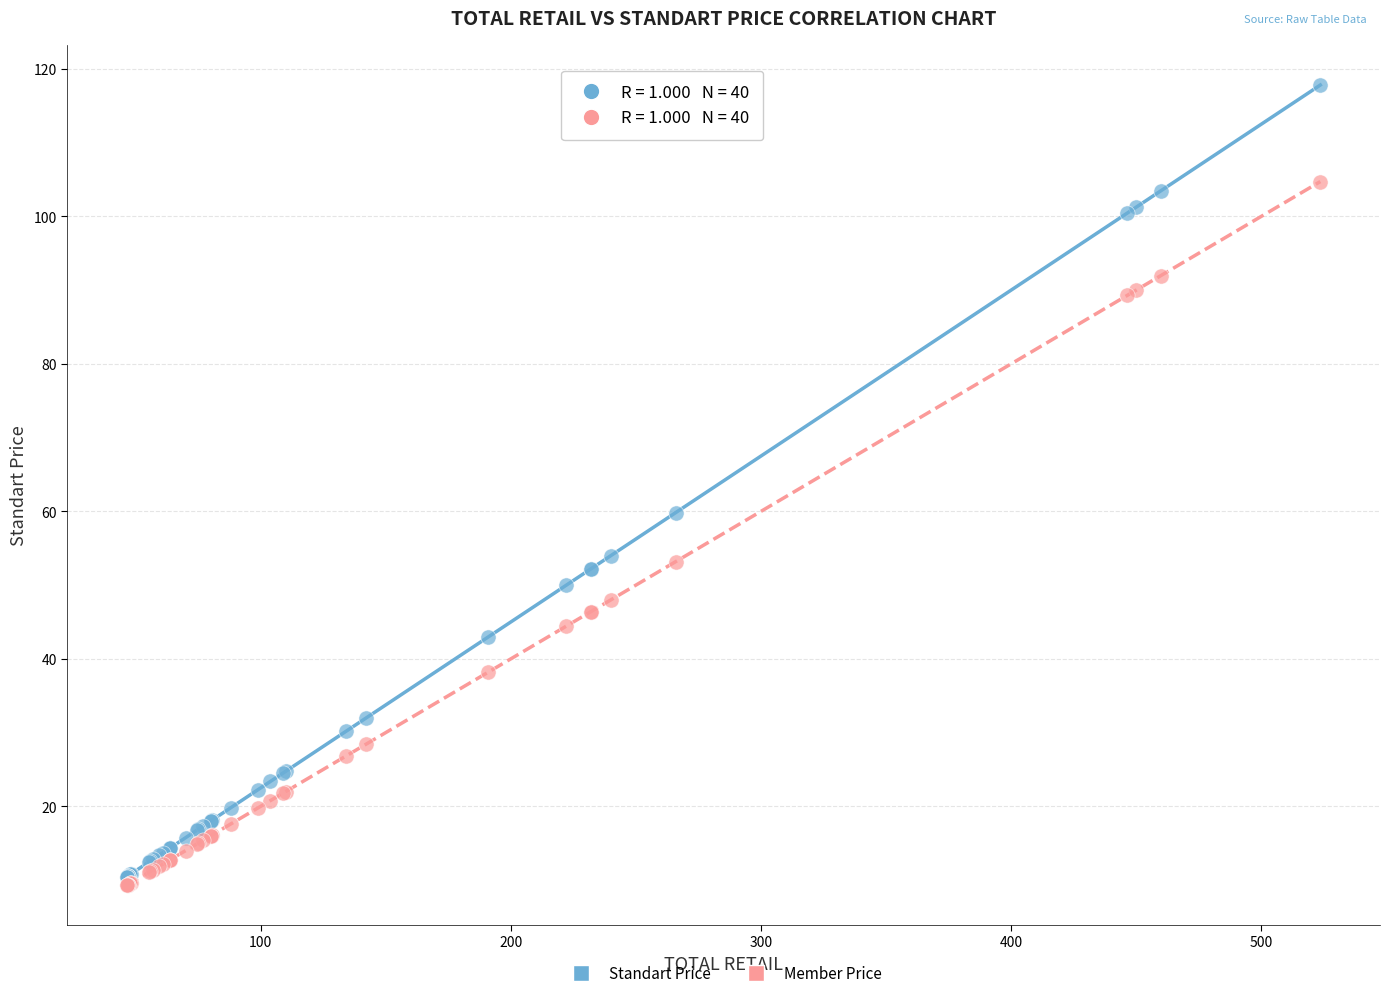

Across all series, what Y value is closest to 63?

59.8